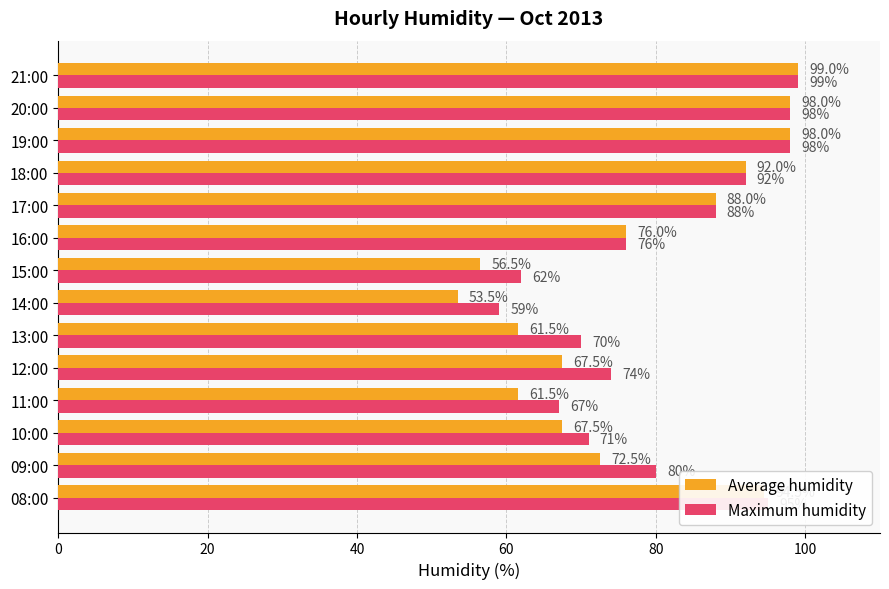

True or false: Average humidity has a value of 72.5 at 09:00.

True